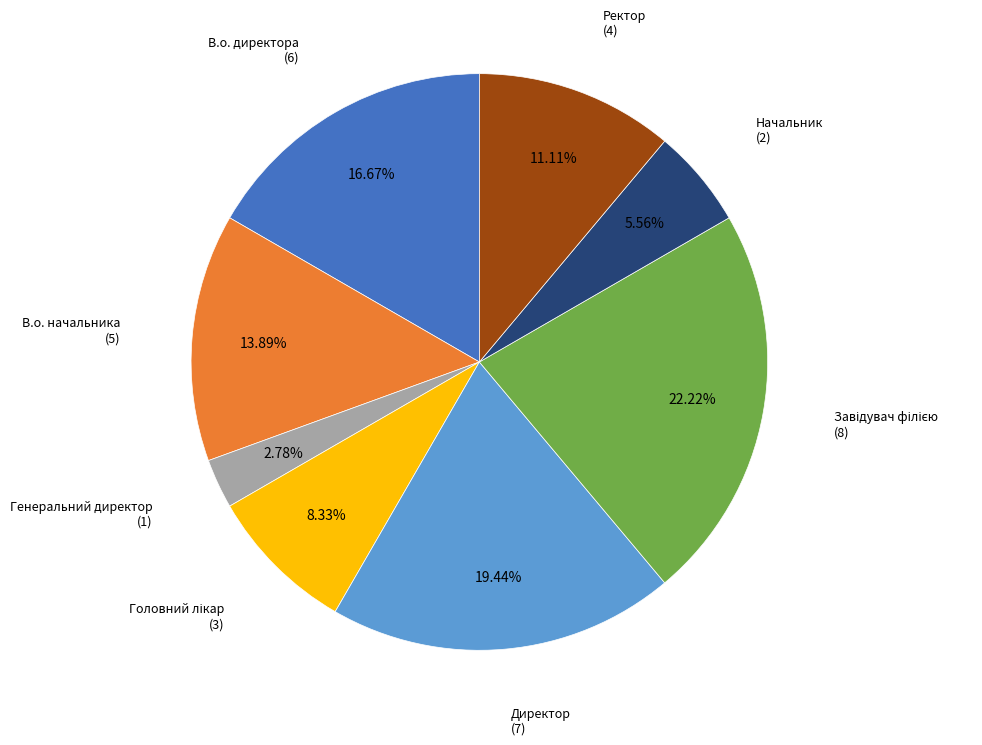

Is there any slice that represents more than half of the pie?

No